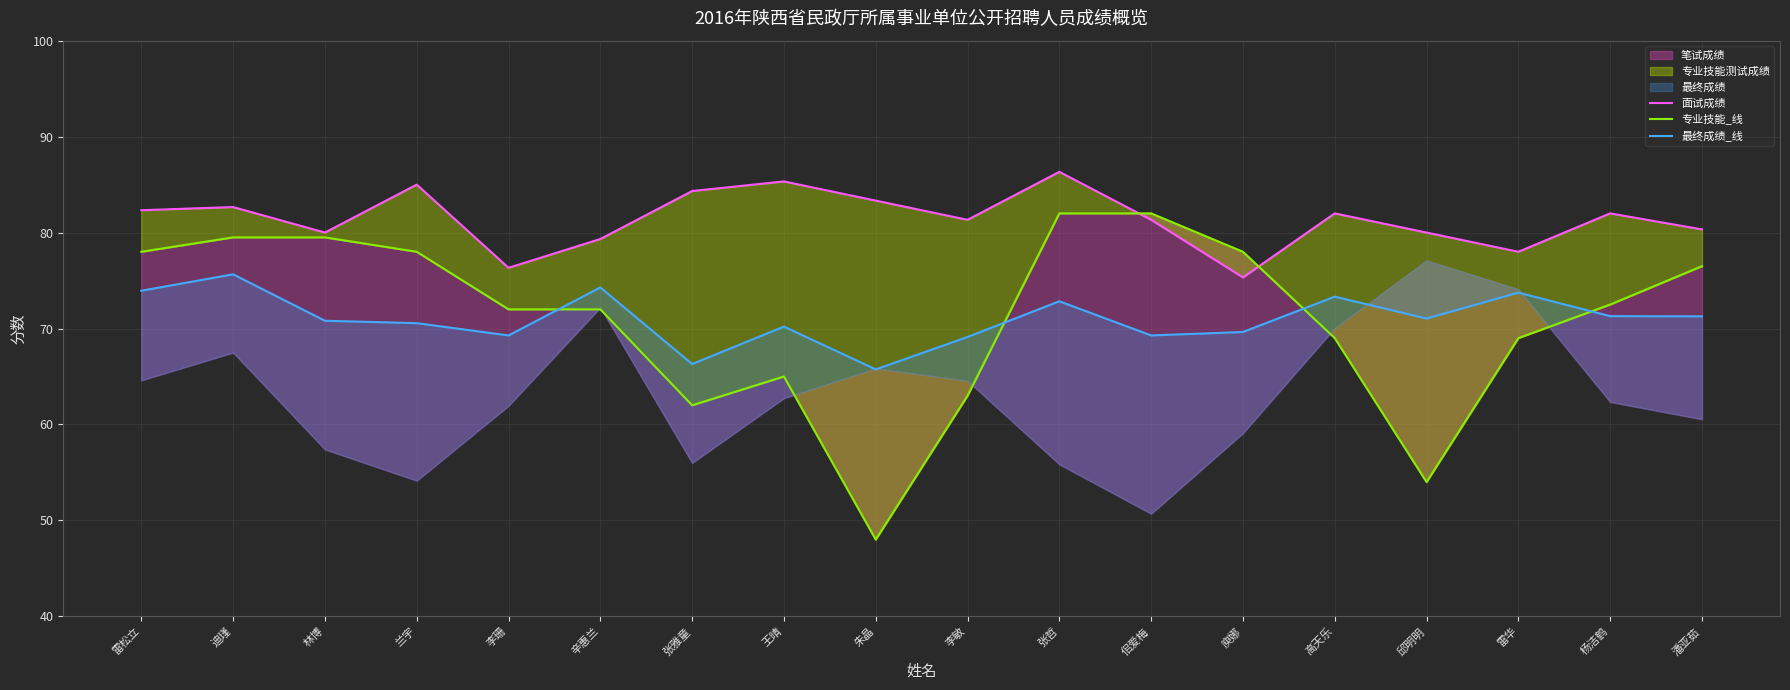

How many values in the 面试成绩 series exceed 82?

7